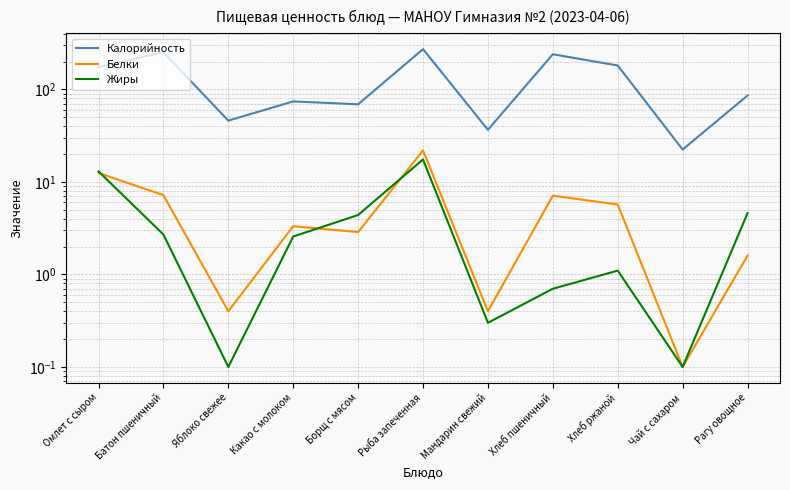

Rank the series at Хлеб пшеничный from highest to lowest value.

Калорийность, Белки, Жиры